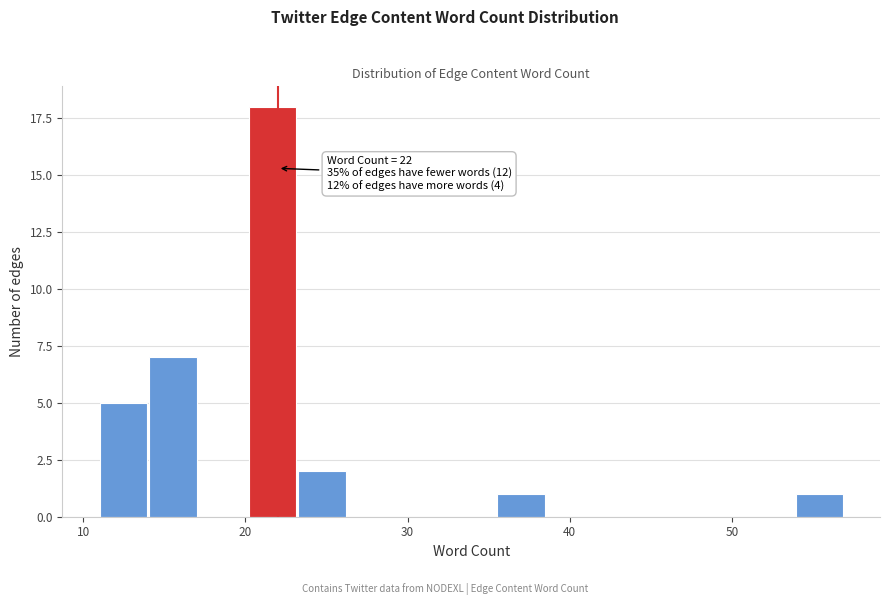

Around what value on the x-axis is the tallest bar? Give the approximate position of its centre, as read against the axis.

22